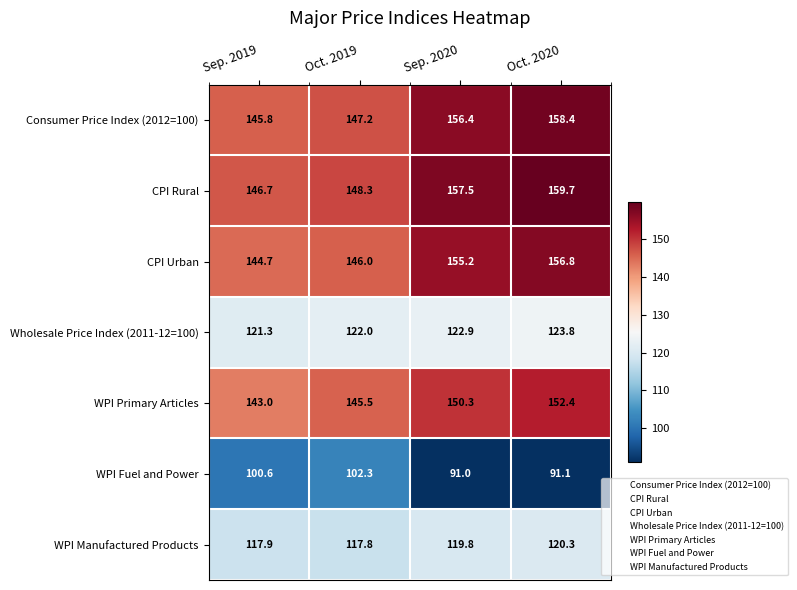

Which series has the widest spread of values?

CPI Rural